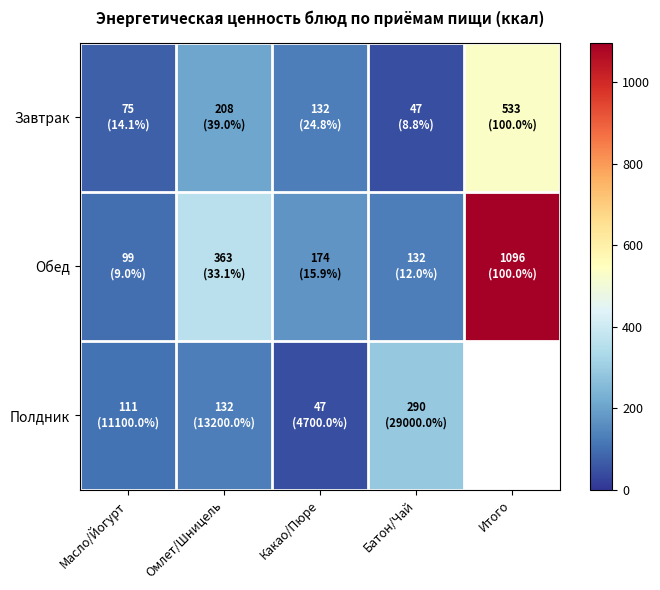

Which series has the widest spread of values?

Обед